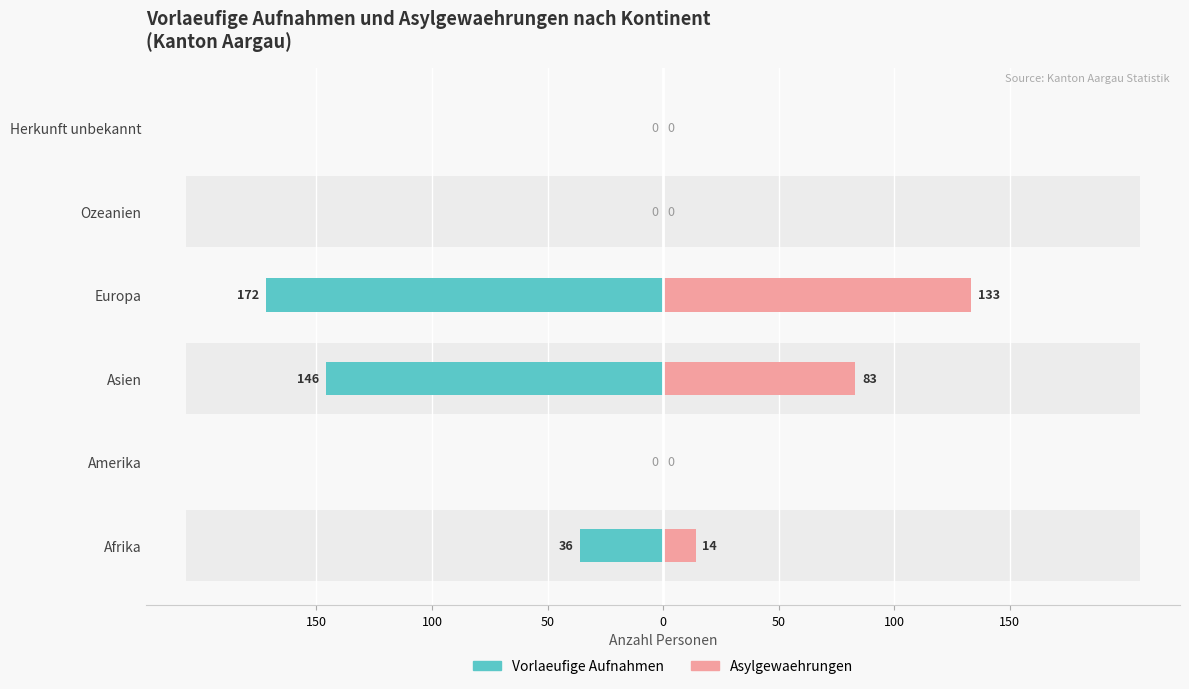

Reading left to right, list all the values displayed in this chart.

Vorlaeufige Aufnahmen: -36	0	-146	-172	0	0
Asylgewaehrungen: 14	0	83	133	0	0